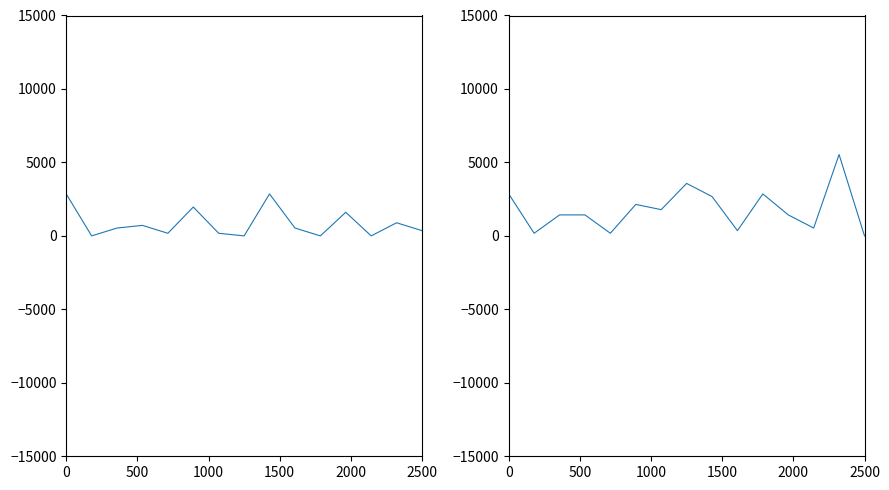

How many interior local valleys does the Кол-во призеров (чел.) series have?

5